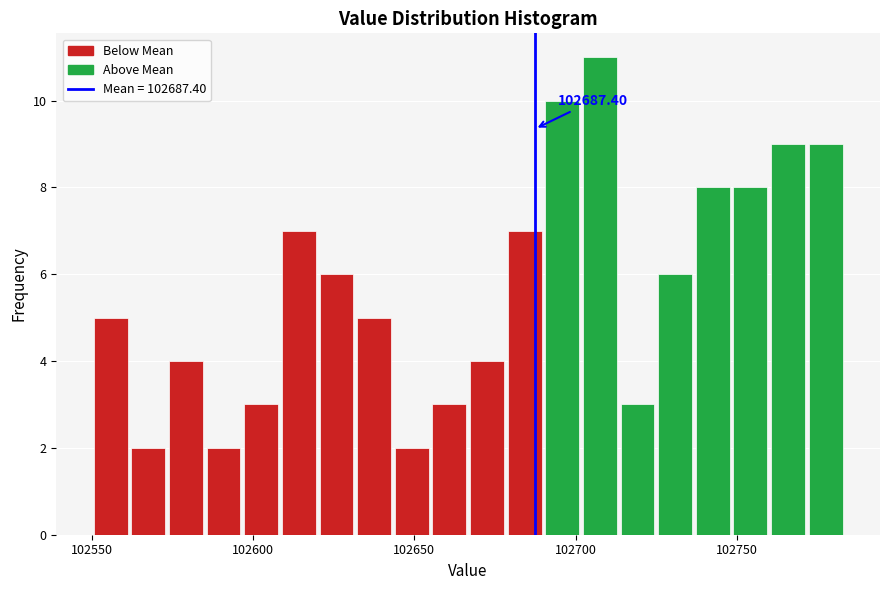

Read against the x-axis, roughly where is the centre of the tallest bar?

102710